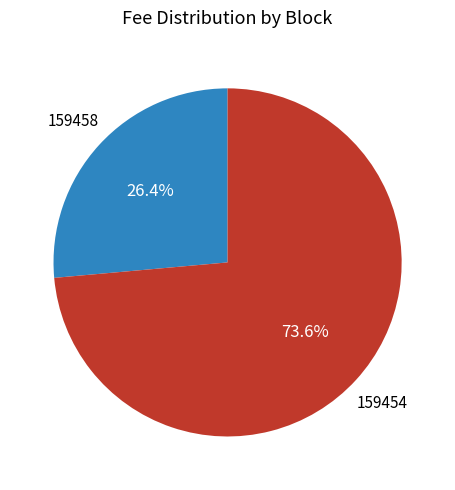

Do 159454 and 159458 together represent more than half of the pie?

Yes